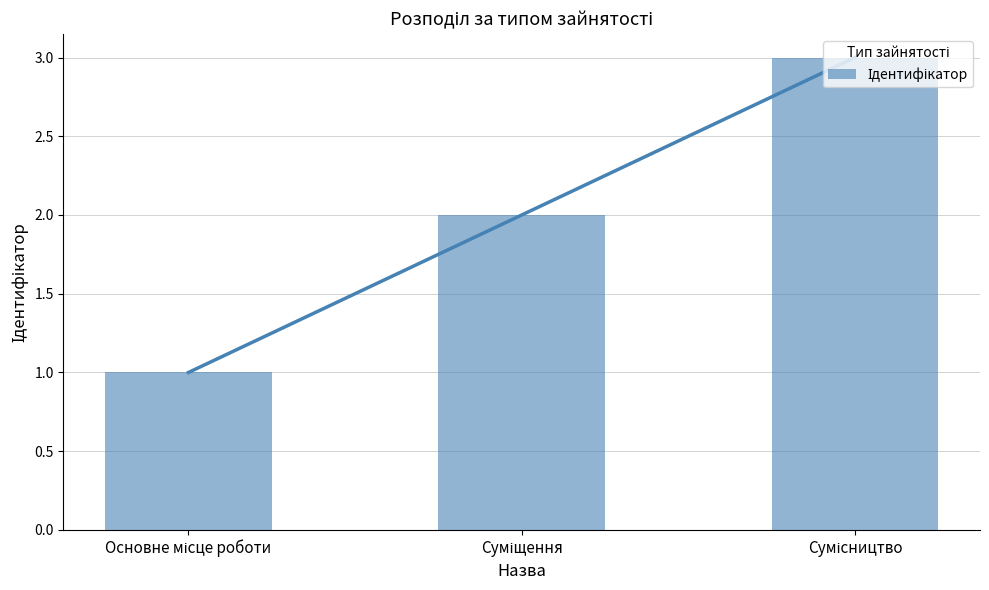

What is the label of the 2nd bar from the right?

Суміщення